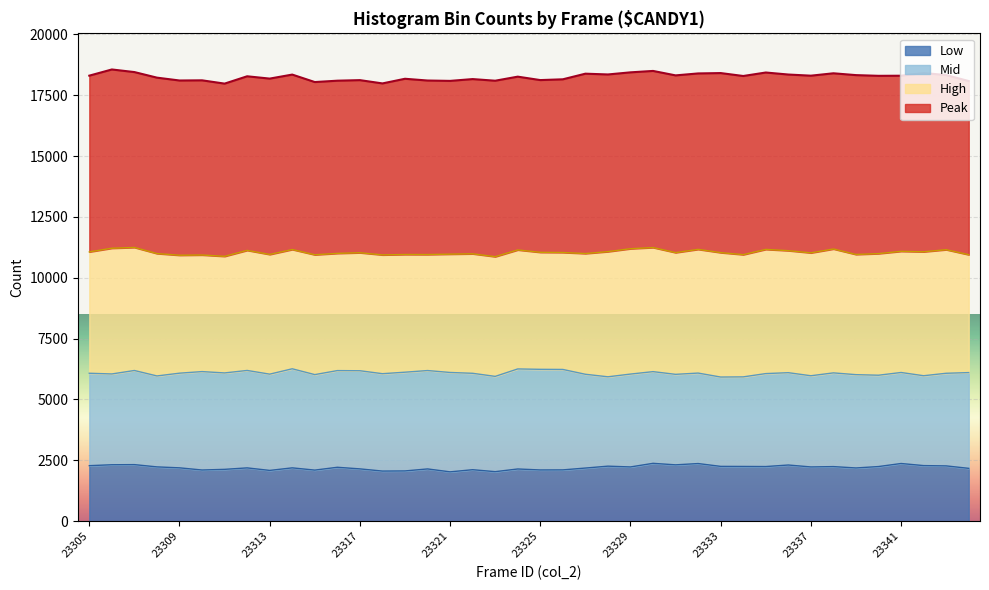

Where is the first local maximum for Peak?

23306